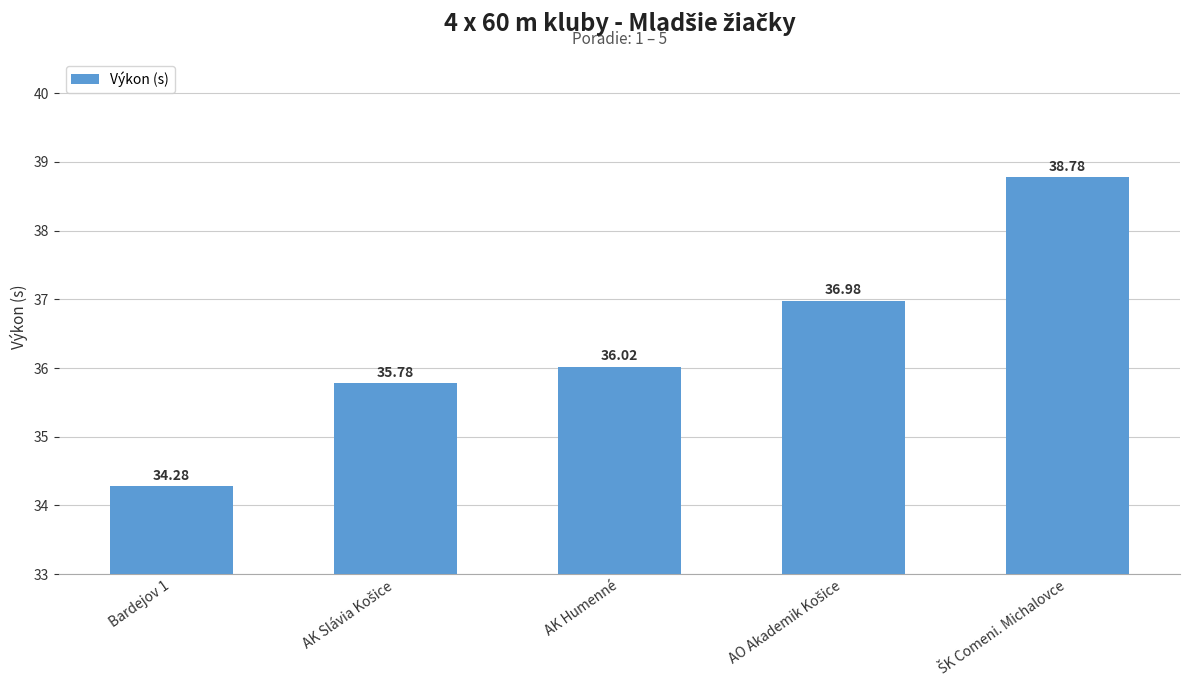

What is the minimum value shown in the chart?

34.3